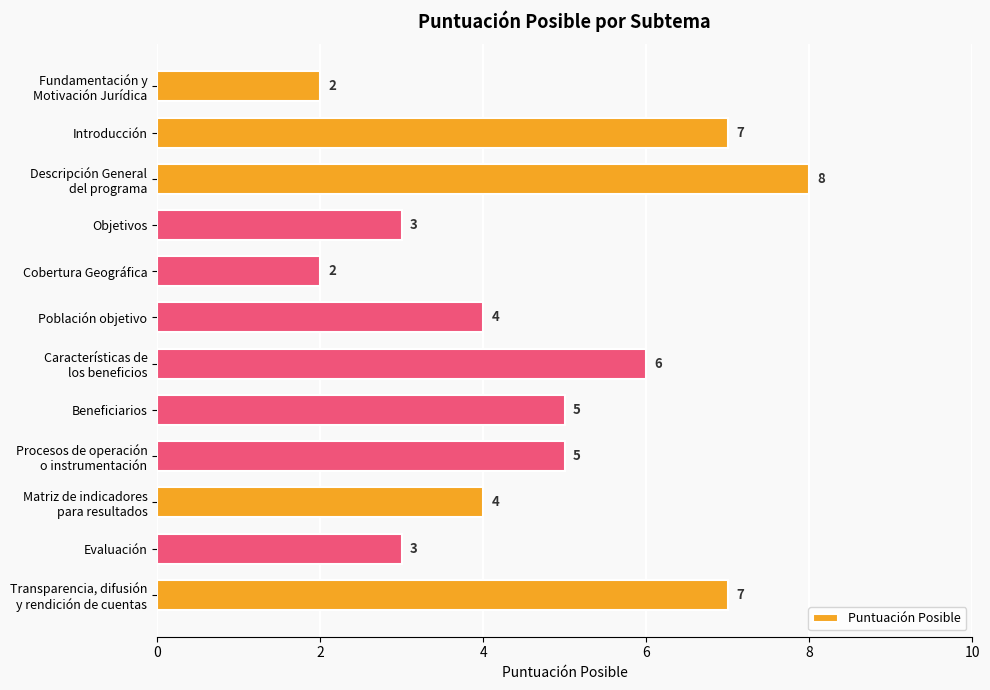

What is the value of the 6th bar from the top?

4